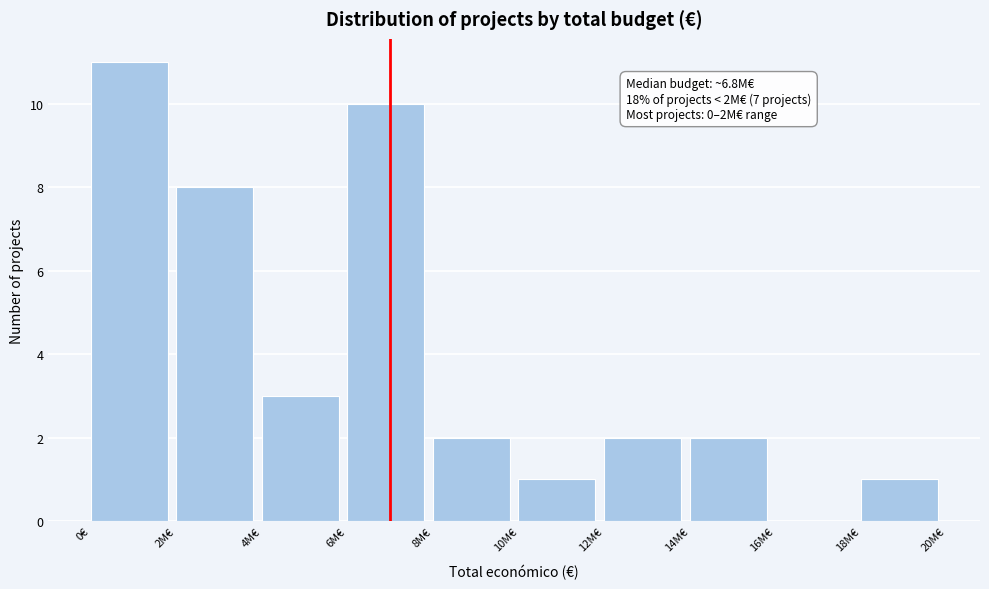

Reading left to right, extract all data points from this chart.

0€=11	2M€=8	4M€=3	6M€=10	8M€=2	10M€=1	12M€=2	14M€=2	16M€=0	18M€=1